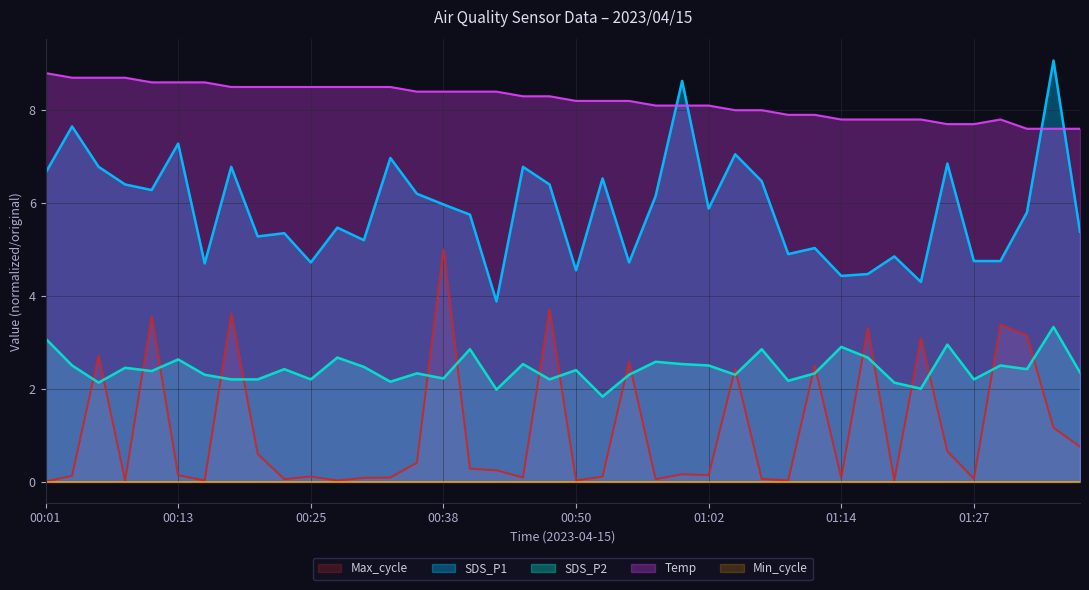

Which series has the widest spread of values?

SDS_P1